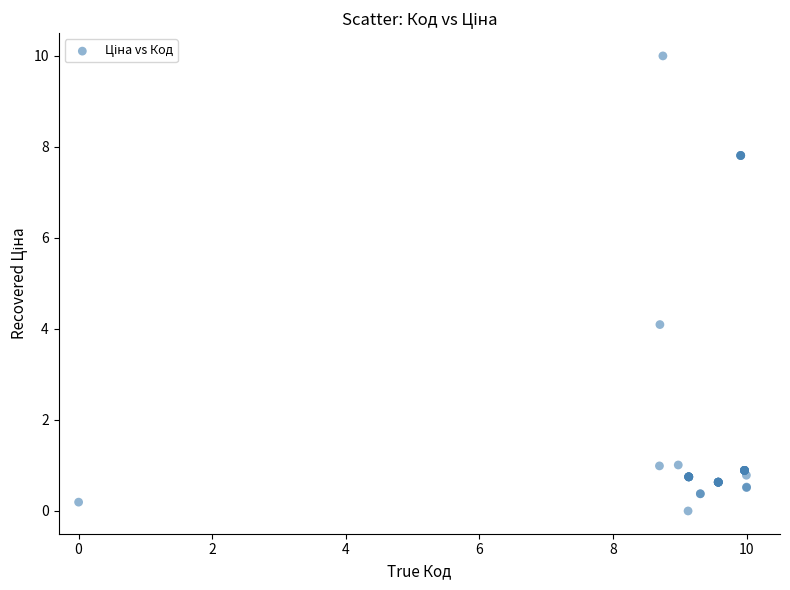

What Y value in the scatter plot is closest to 5?

4.1